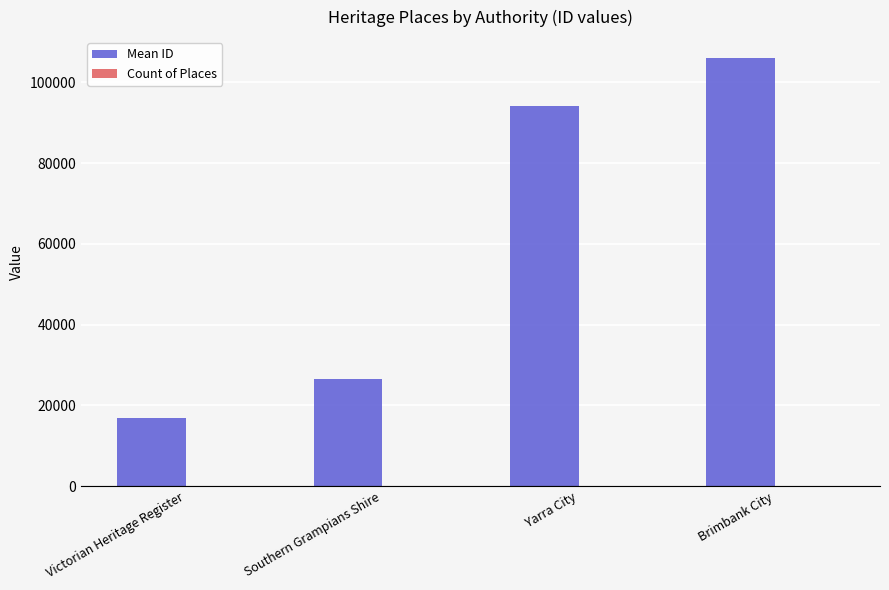

Are the bars horizontal?

No